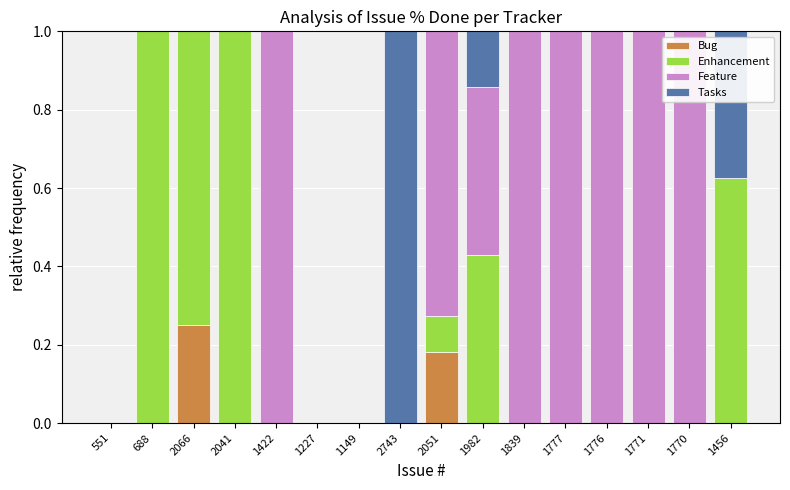

At which label does Bug reach its peak?

2066